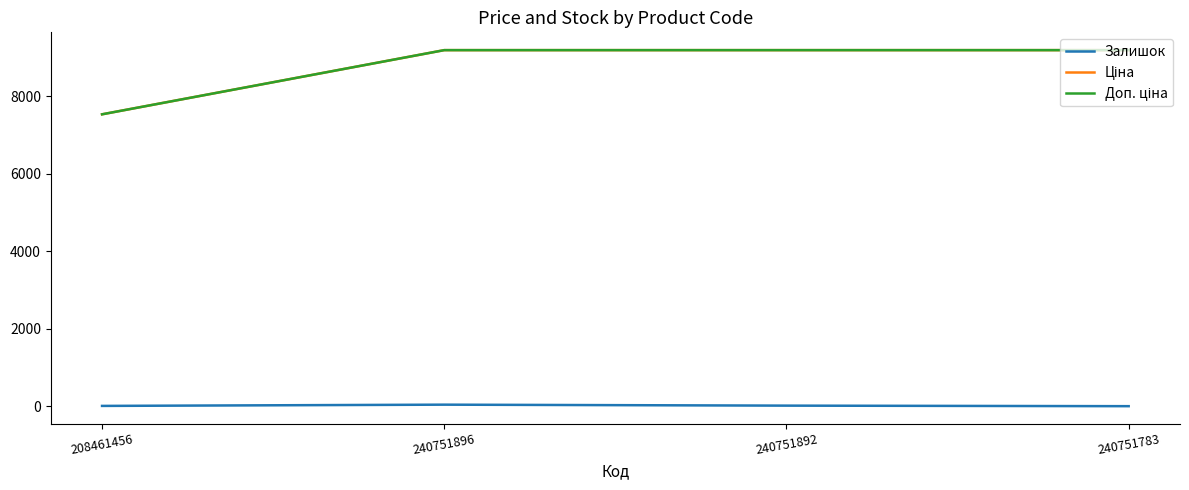

Is this an area chart (filled region under the line)?

No